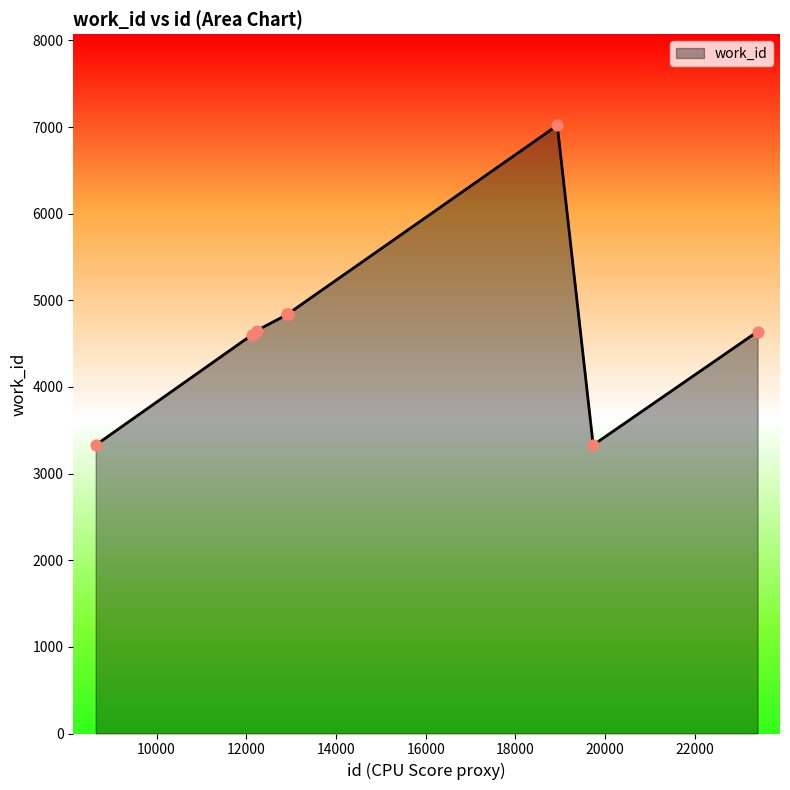

What is the difference between the maximum and minimum values?

3690